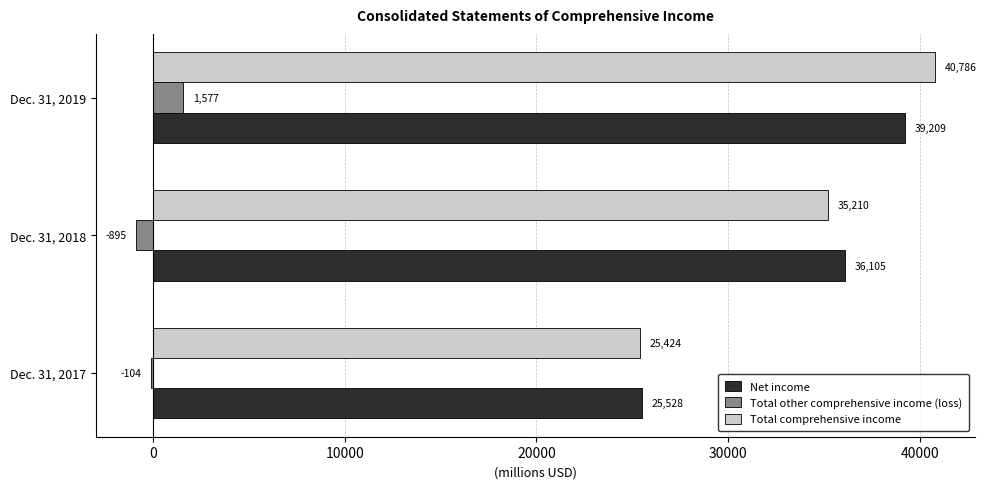

Is it true that Net income equals 24708 at Dec. 31, 2019?

False